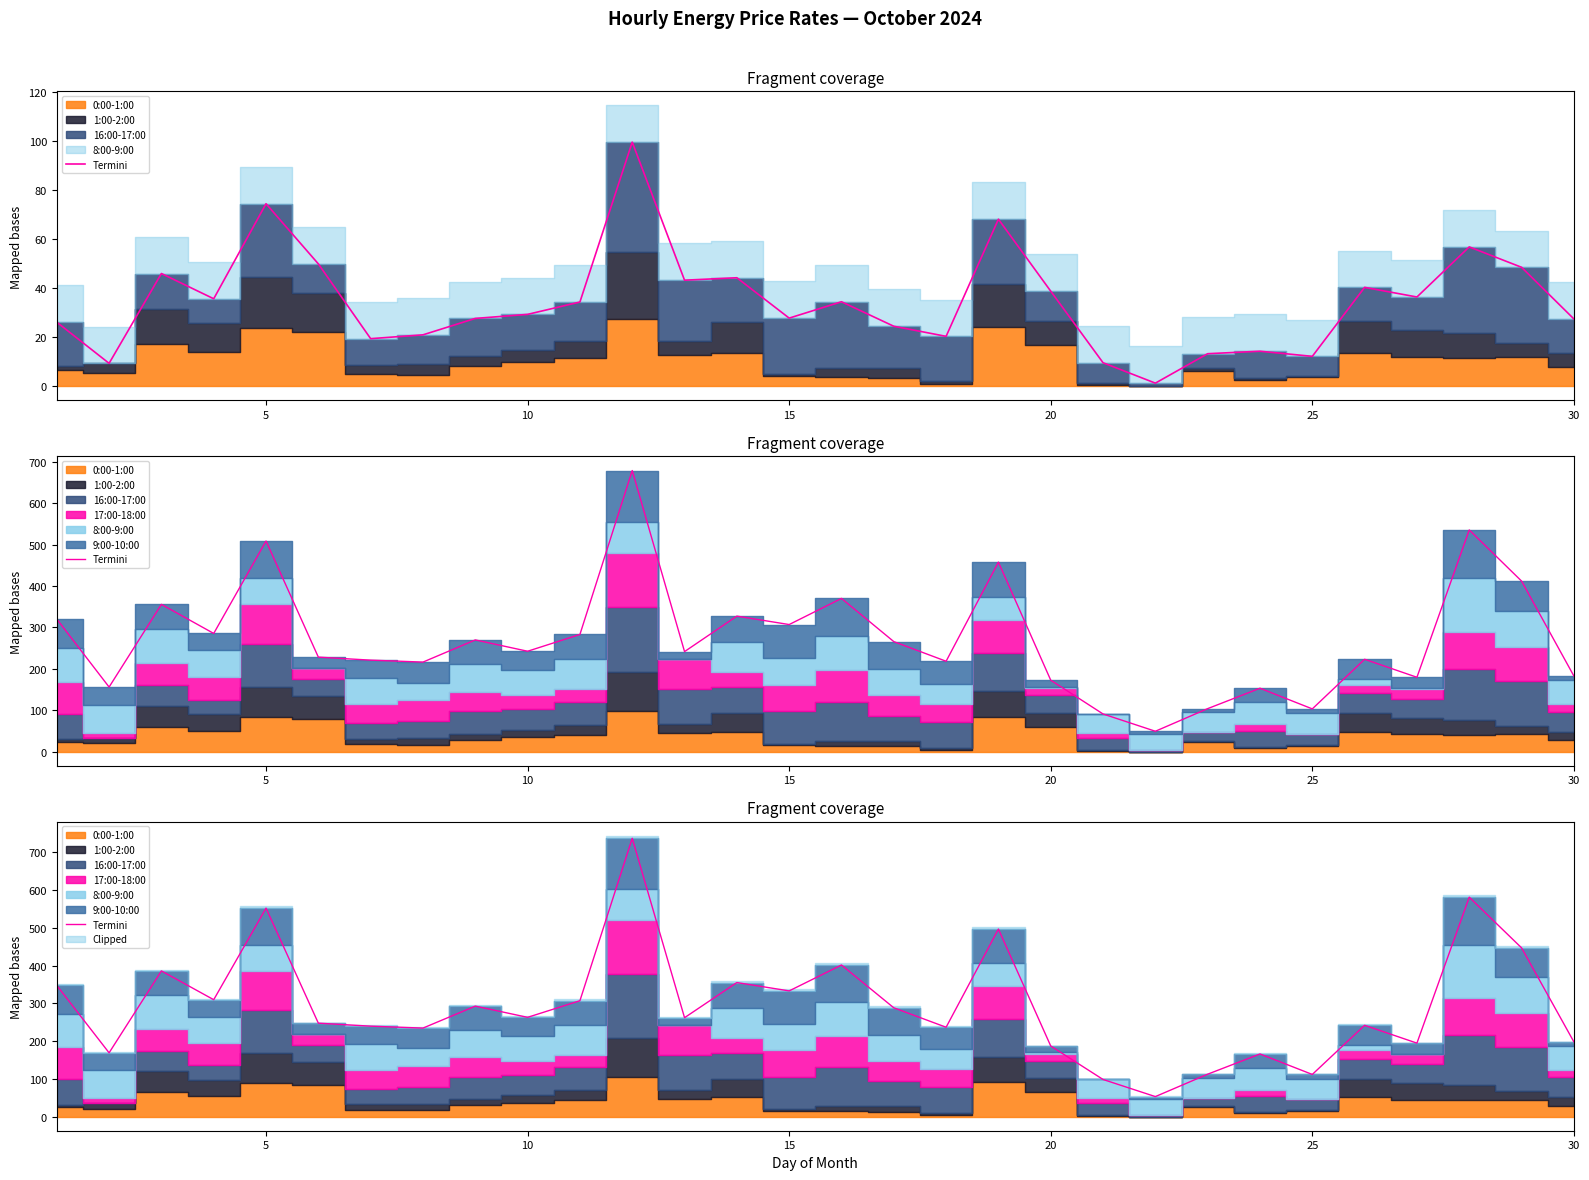

How many interior local peaks (higher than both neighbors) does the data have?

10